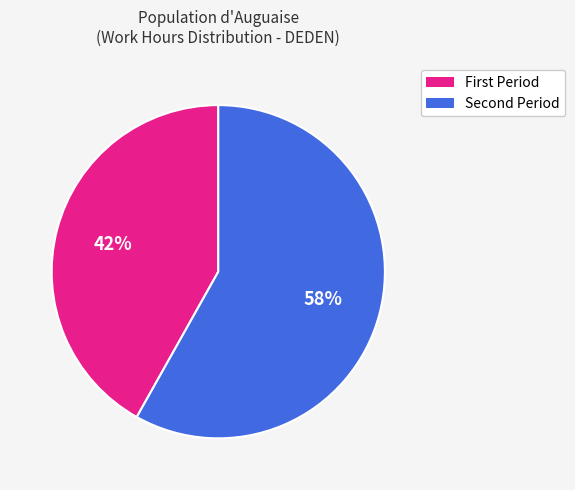

Is there any slice that represents more than half of the pie?

Yes